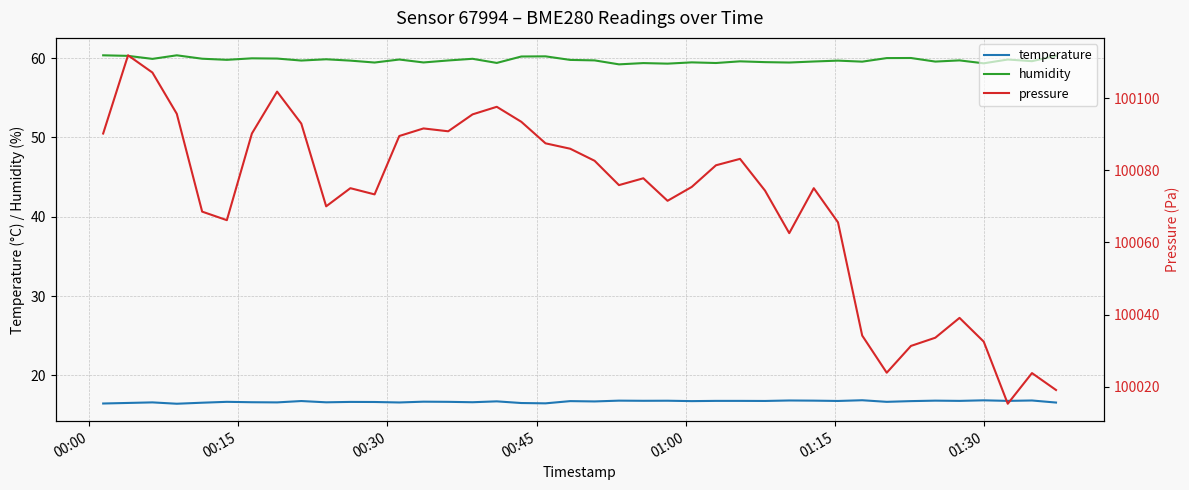

True or false: temperature and humidity cross at least once.

False